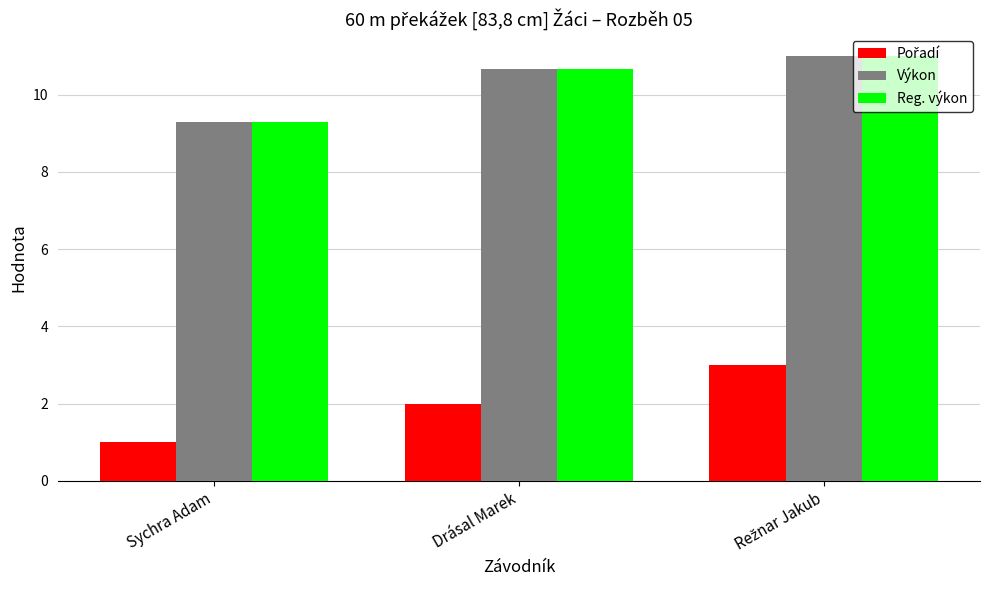

What is the difference between the highest and lowest values at Drásal Marek?

8.7